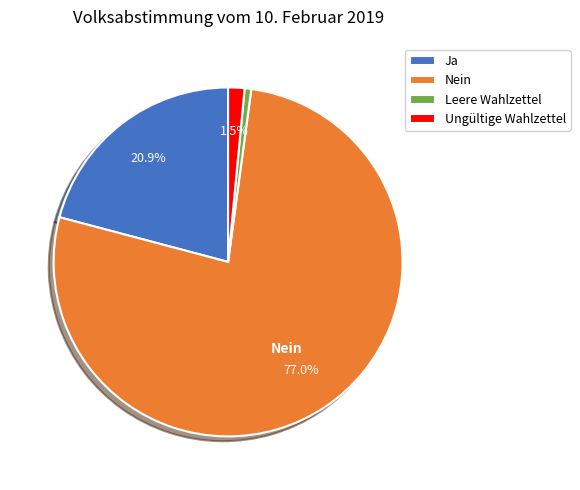

How much of the chart is everything except Ja?

79.1%